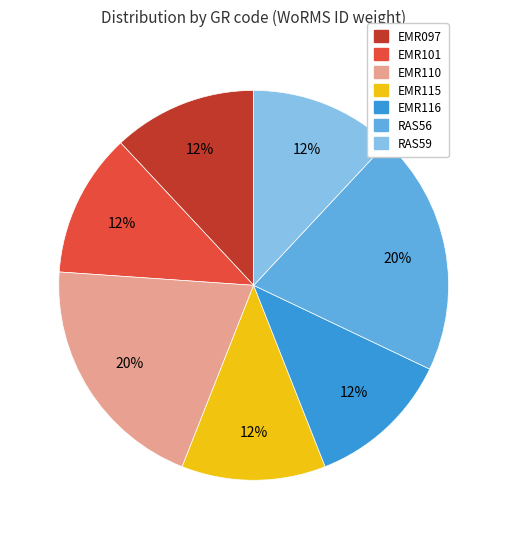

To the nearest percent, what is the difference between the EMR110 and EMR097 slice percentages?

8%